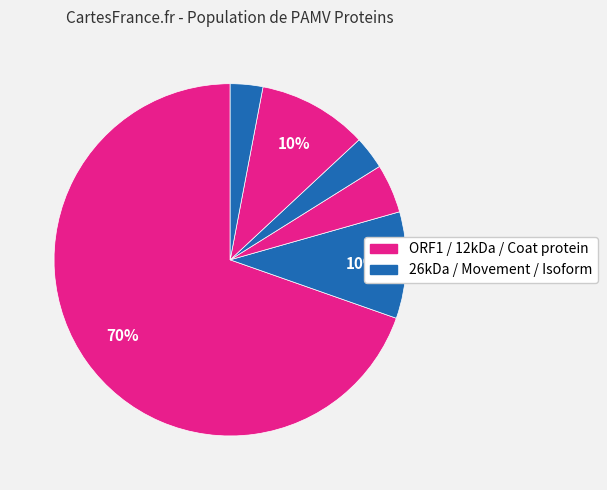

How many slices are in this pie chart?

6